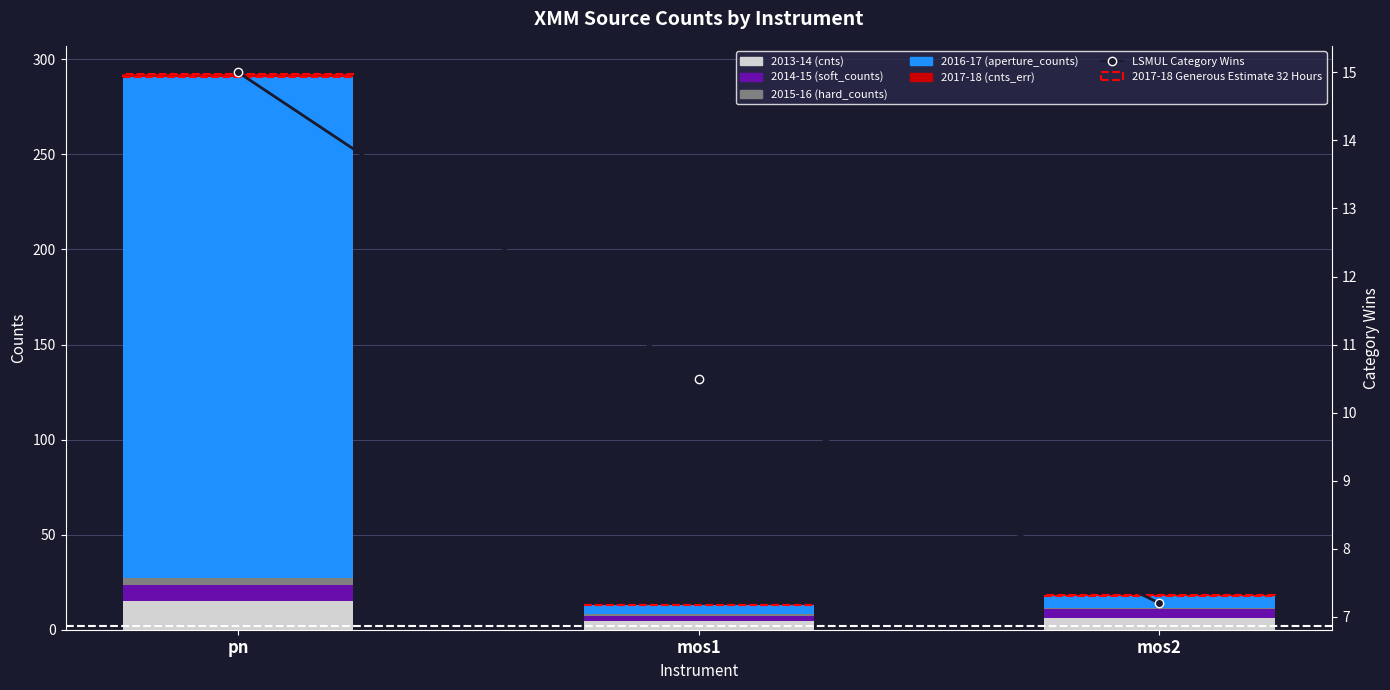

Which series changed the most between pn and mos2?

2016-17 (aperture_counts)